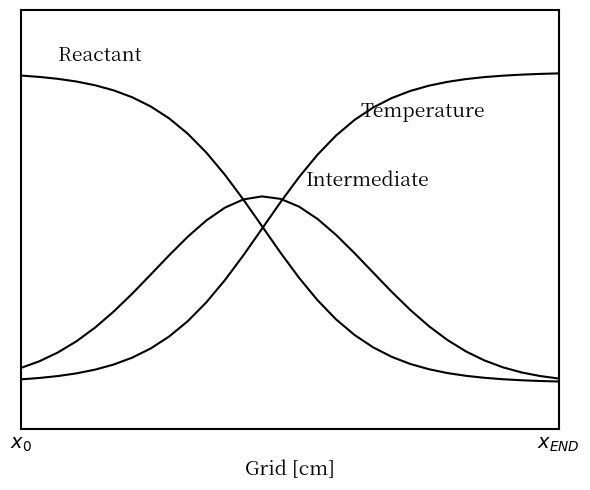

Is this an area chart (filled region under the line)?

No